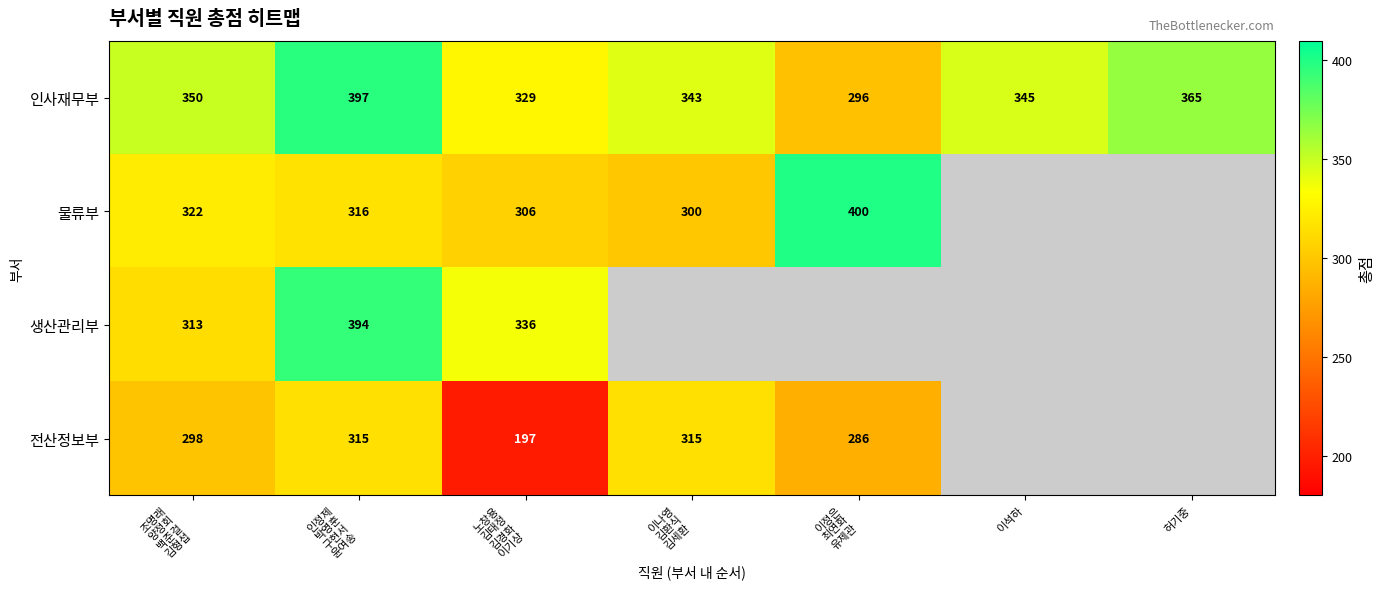

What is the difference between the highest and lowest values at 인정제
박영훈
구현서
윤여송?

82